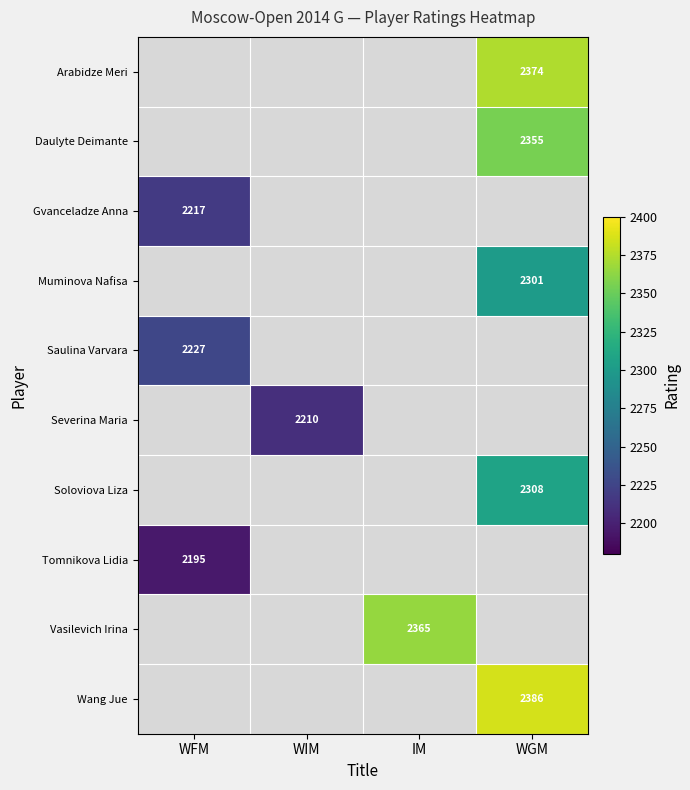

The Gvanceladze Anna series shows 3057 at WFM. True or false?

False